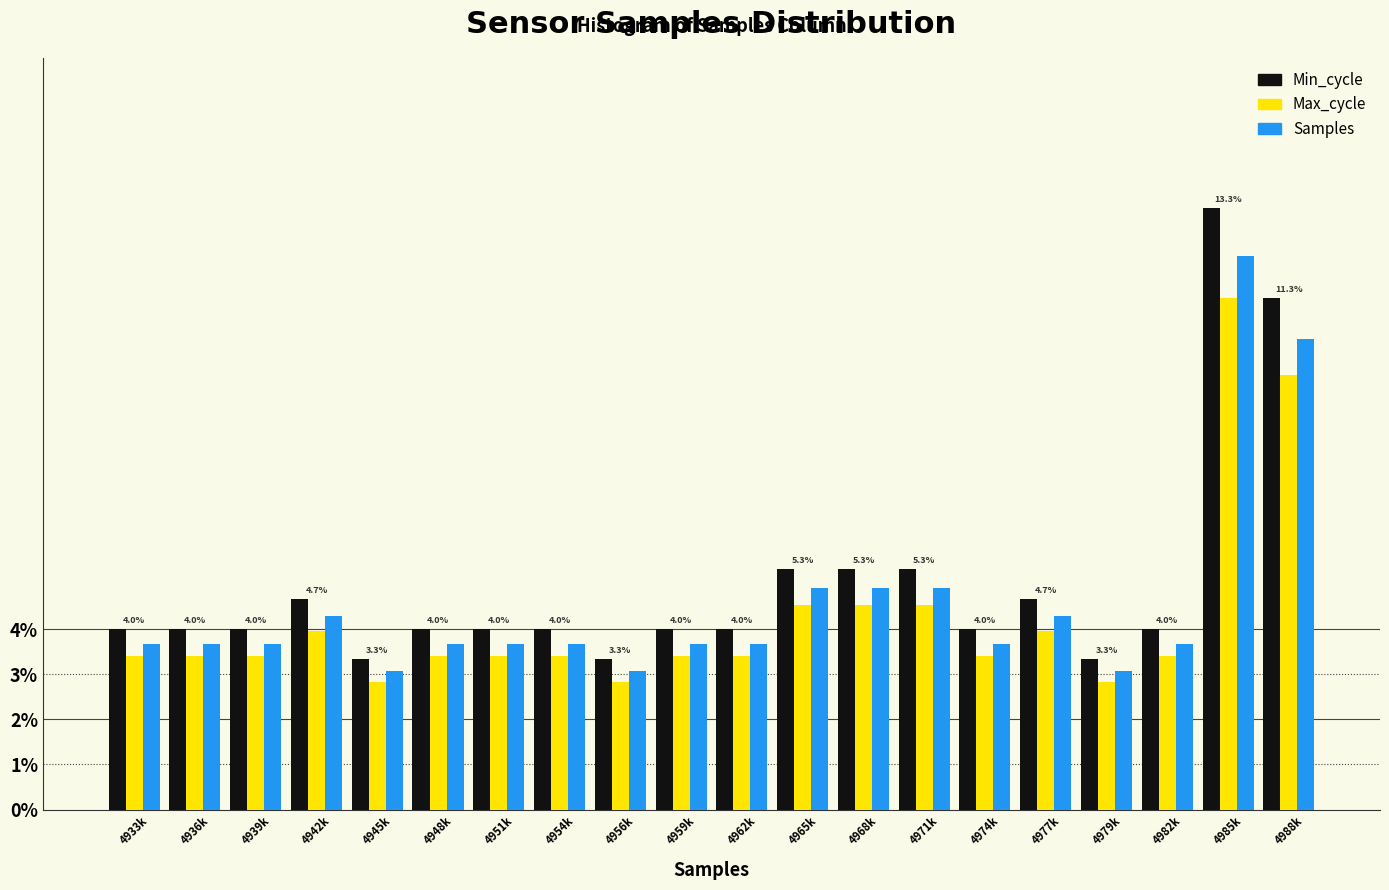

What are all the series names shown in the legend?

Min_cycle, Max_cycle, Samples